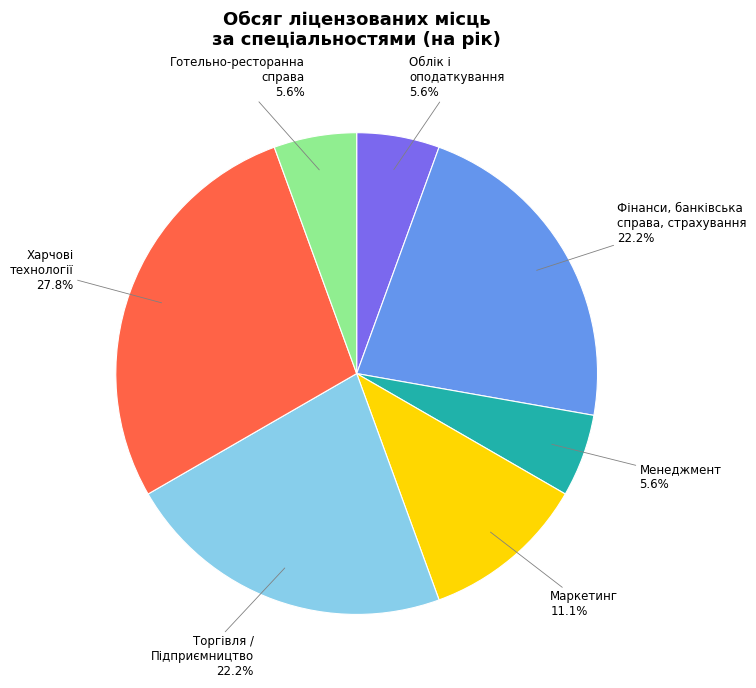

Approximately how many times larger is the value at Облік і оподаткування compared to Готельно-ресторанна справа?

1.0